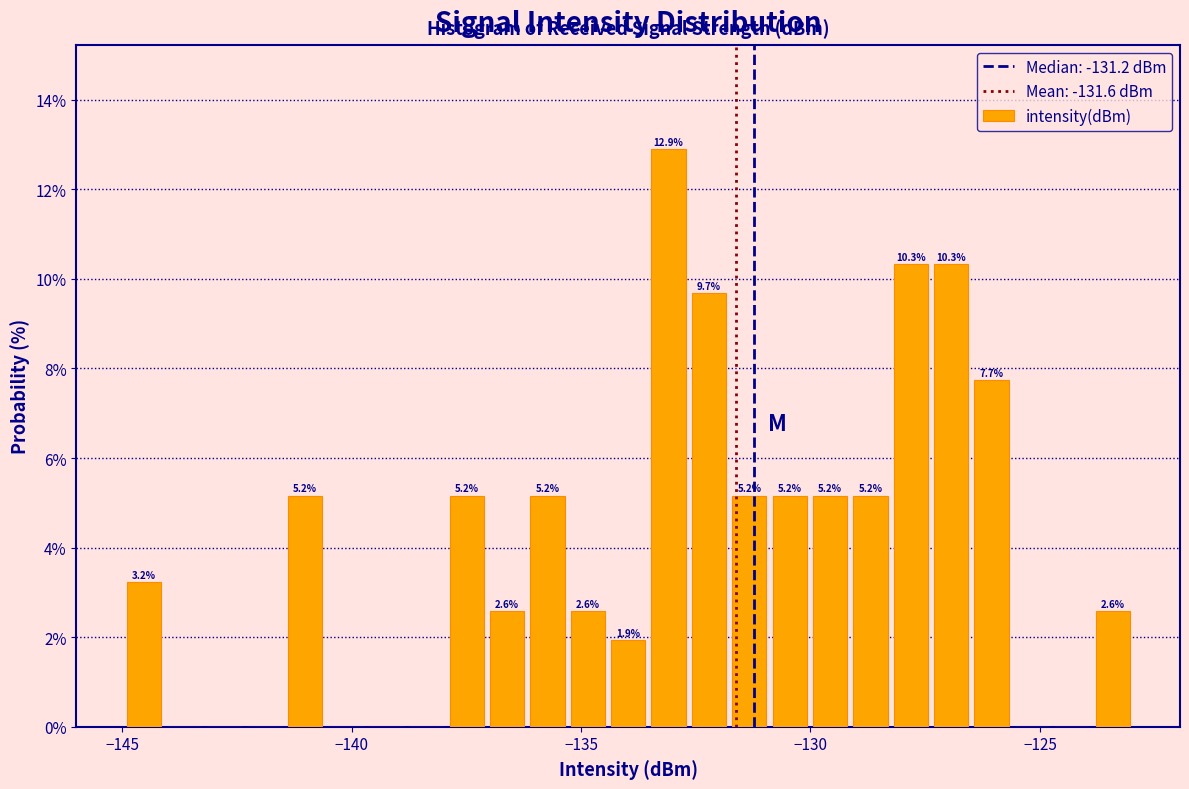

Read against the x-axis, roughly where is the centre of the tallest bar?

-133.0